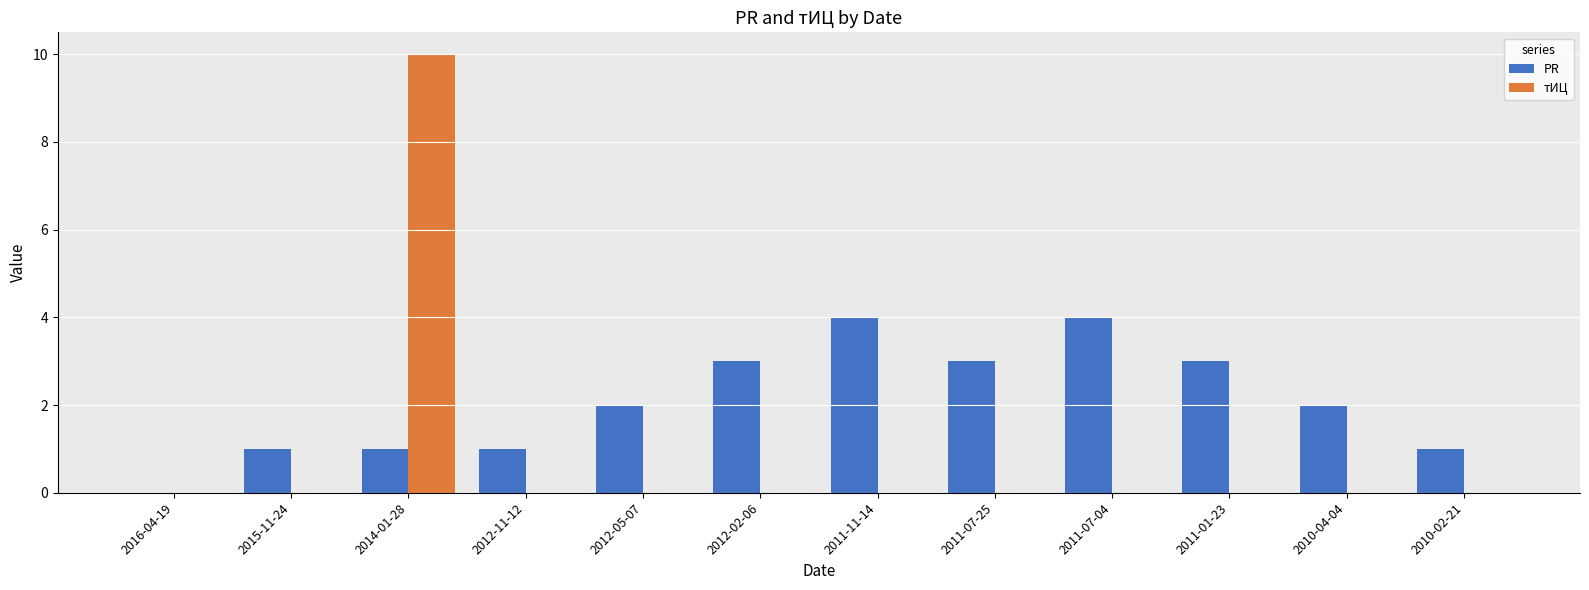

The value of тИЦ at 2011-11-14 is 3. True or false?

False